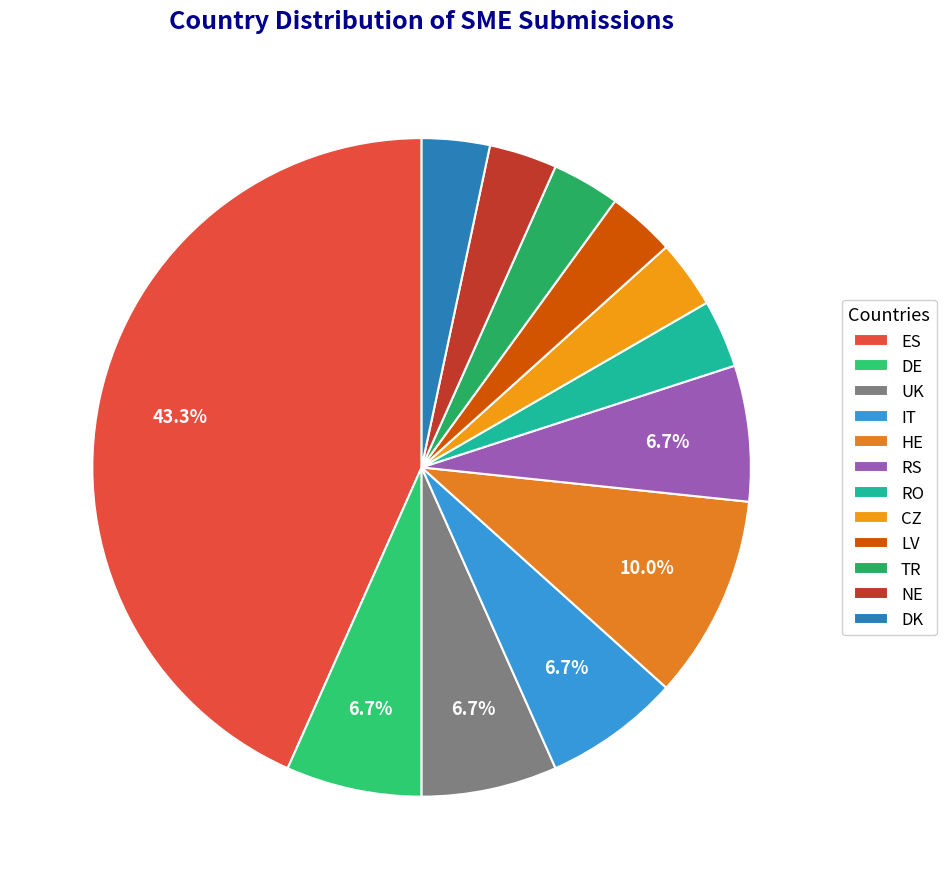

To the nearest percent, what is the average slice percentage?

8%